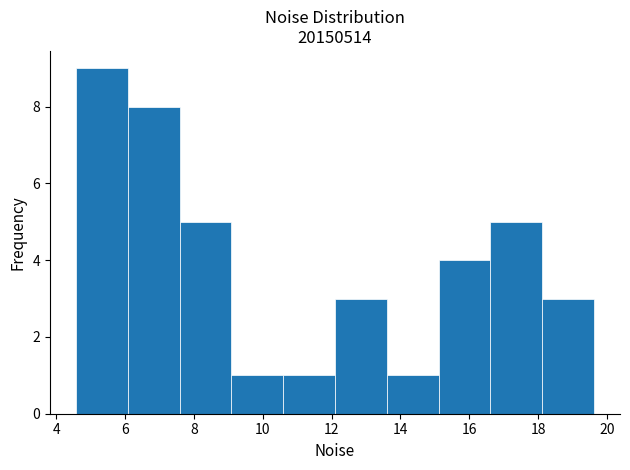

Reading left to right, transcribe this chart: for each bar, give the range it covers on the x-axis and its height. Neither the bar edges nor the heights are printed on the chart, so give them approximately, as read against the axes.

4.6 to 6.0: 9
6.0 to 7.6: 8
7.6 to 9.0: 5
9.0 to 10.6: 1
10.6 to 12.0: 1
12.0 to 13.6: 3
13.6 to 15.2: 1
15.2 to 16.6: 4
16.6 to 18.2: 5
18.2 to 19.6: 3